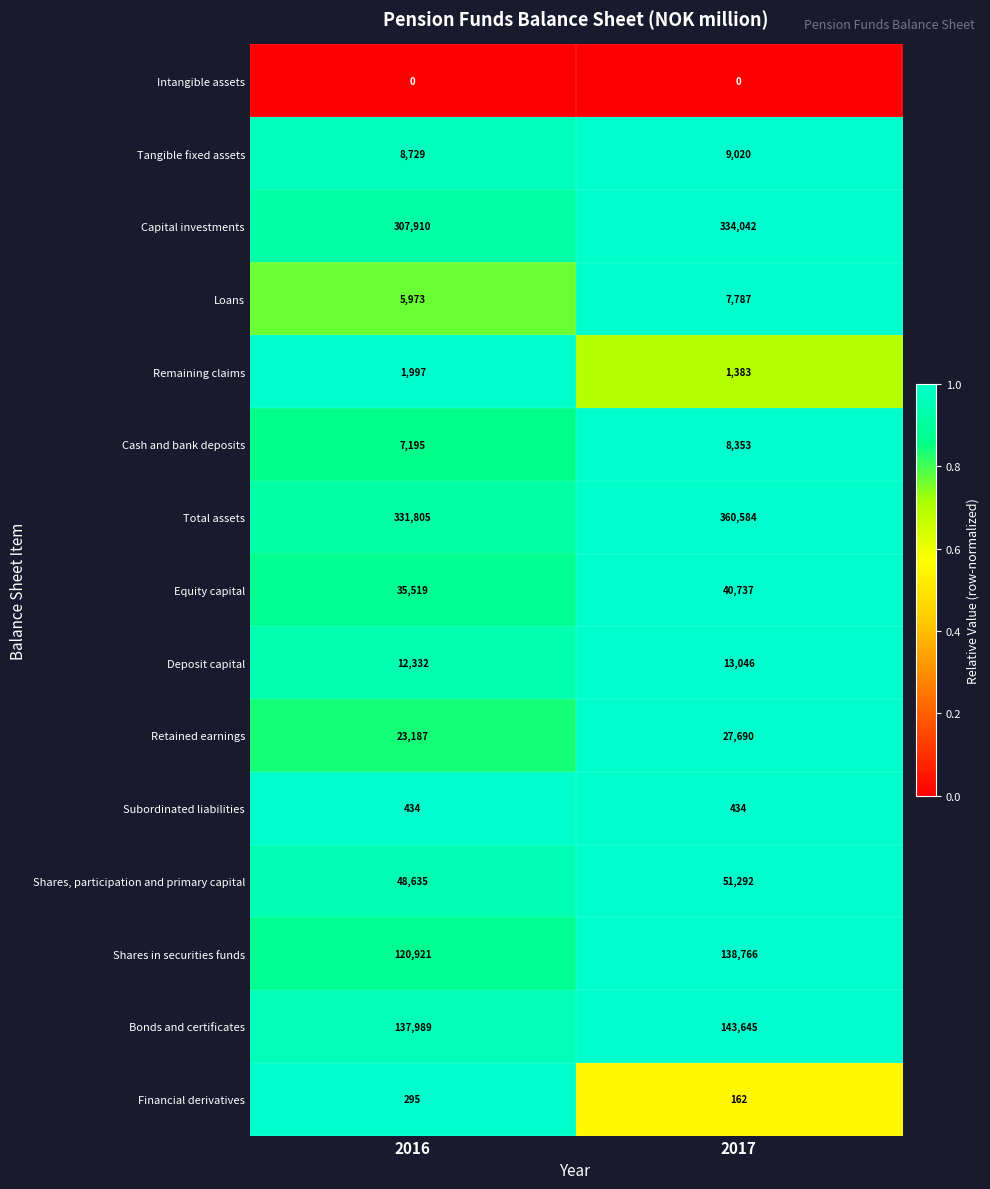

What is the lowest value of the Equity capital series?

35519